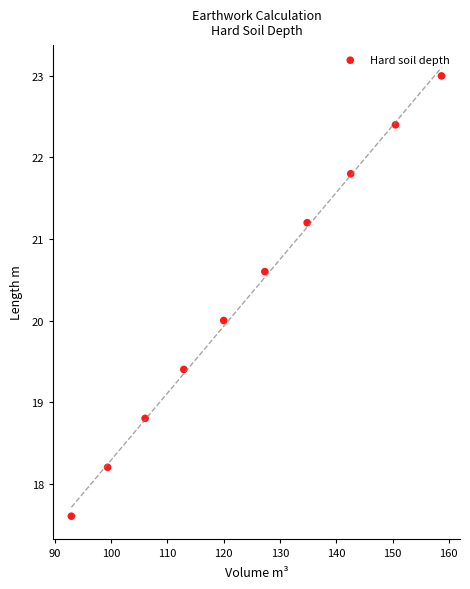

What is the average Y value?

20.3